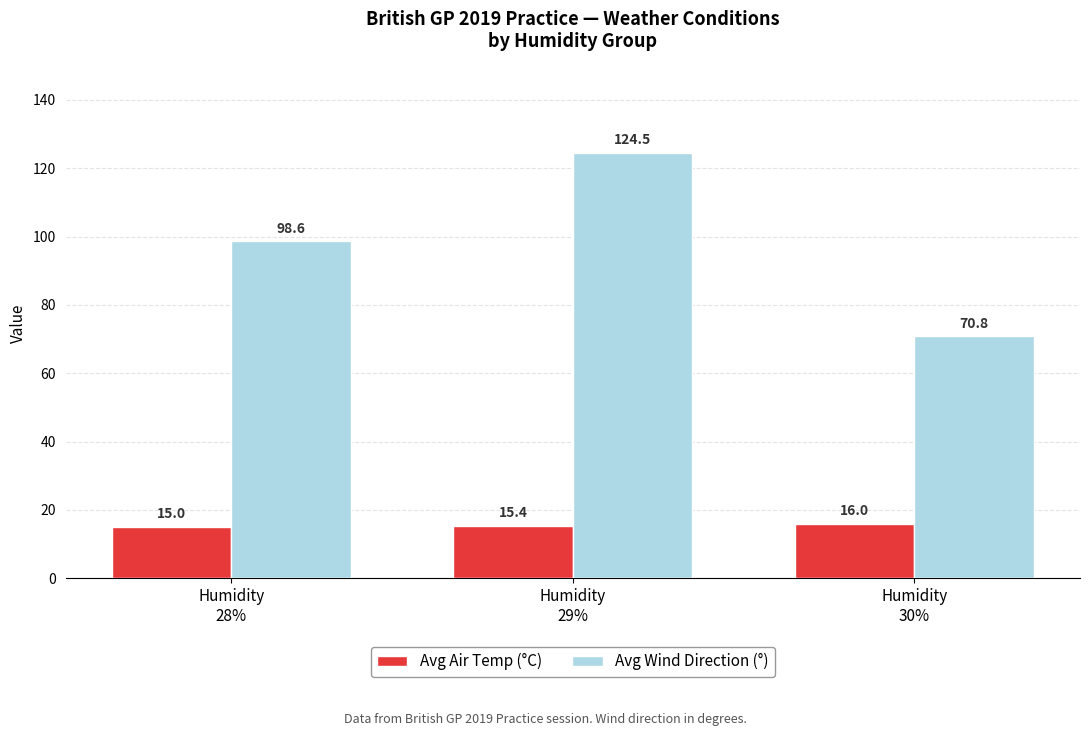

What is the label of the 3rd bar from the right?

Humidity
28%